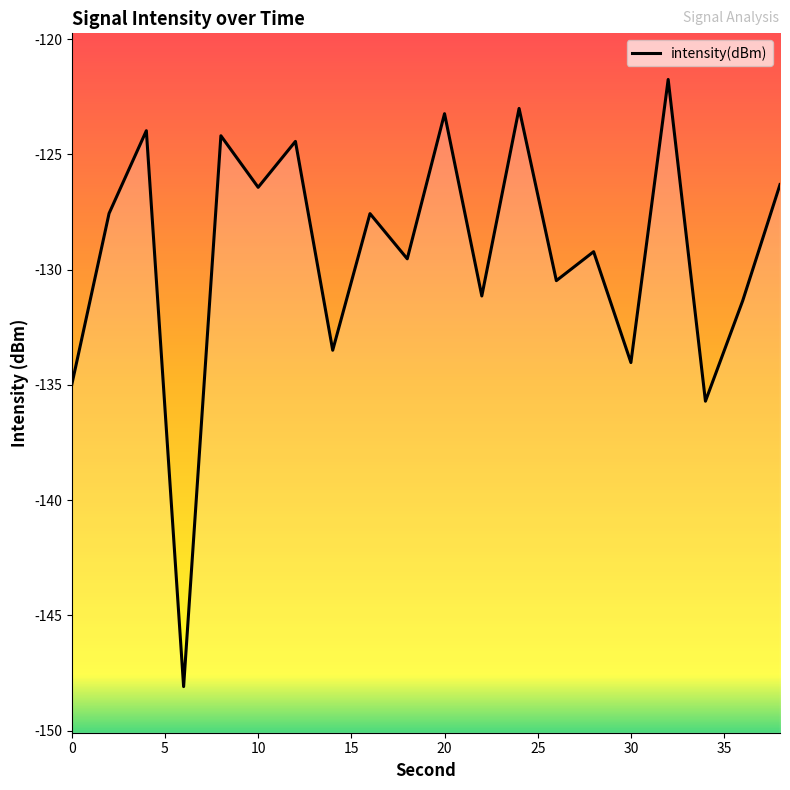

Is it true that the value at 36 is -131.3?

True